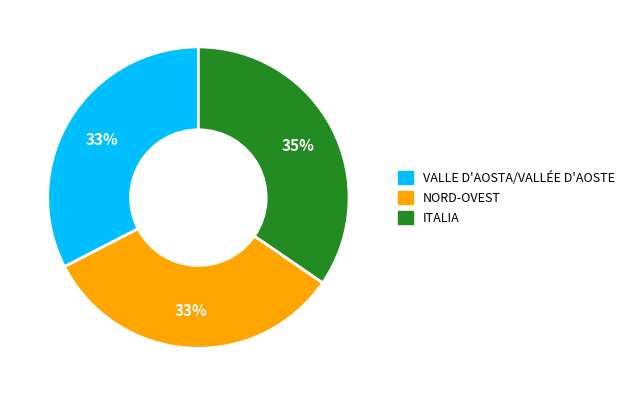

What percentage is the ITALIA slice, to the nearest percent?

35%